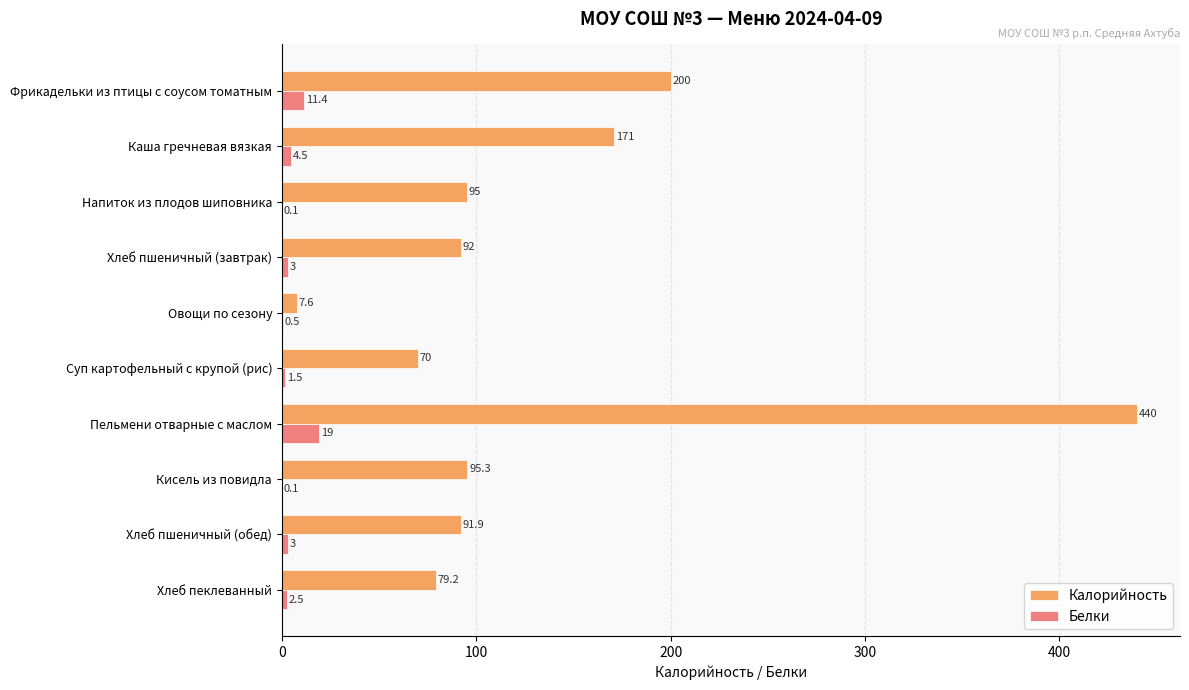

Which series has the widest spread of values?

Калорийность